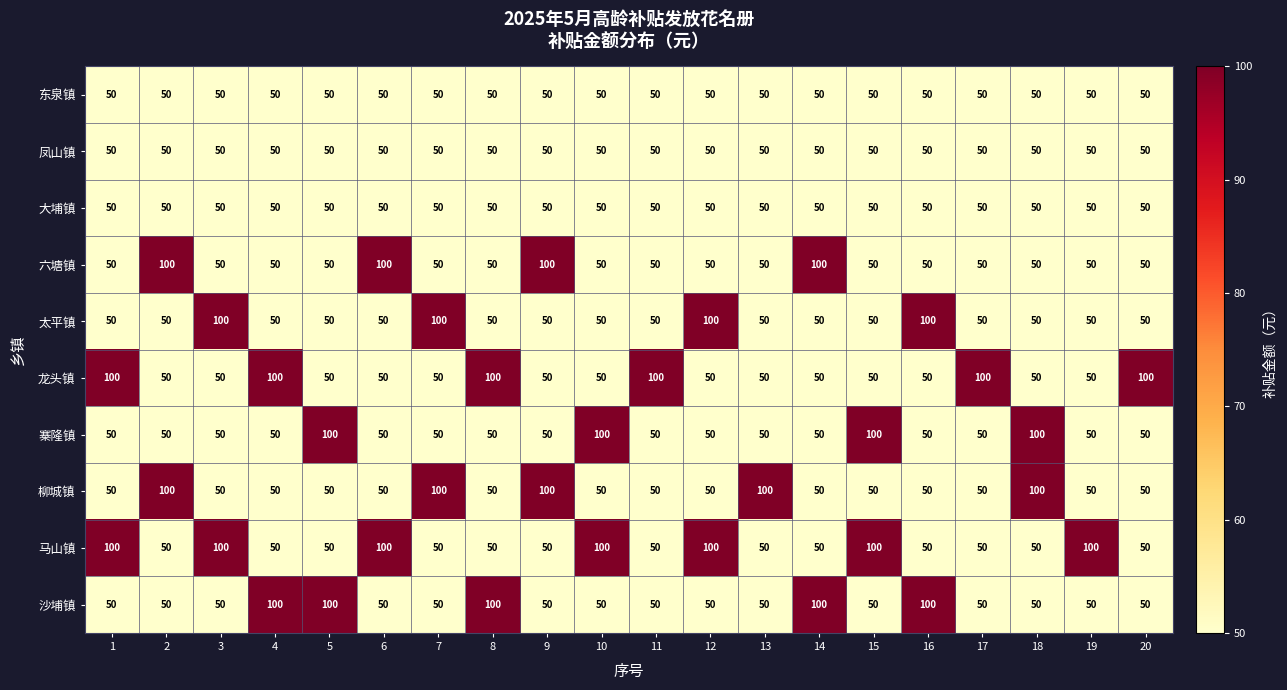

At how many categories does at least one series exceed 68?

20